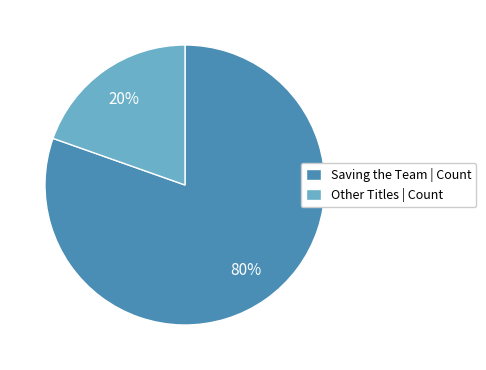

How many segments does this pie chart have?

2